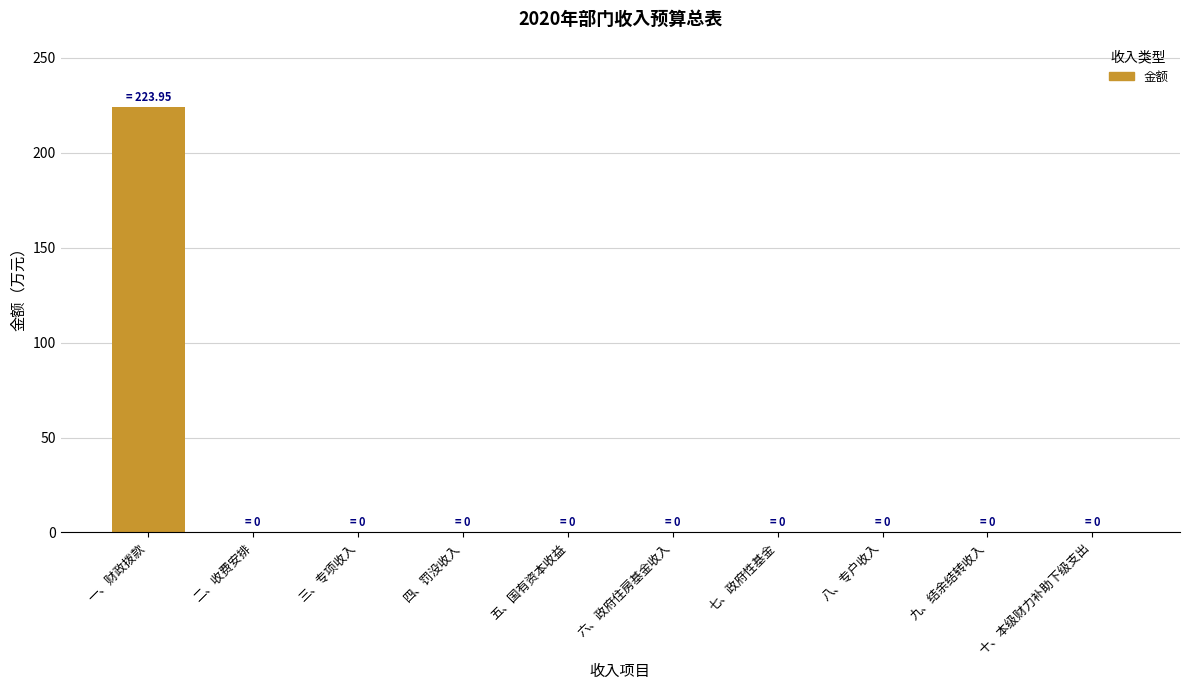

Which has a higher value, 六、政府住房基金收入 or 一、财政拨款?

一、财政拨款